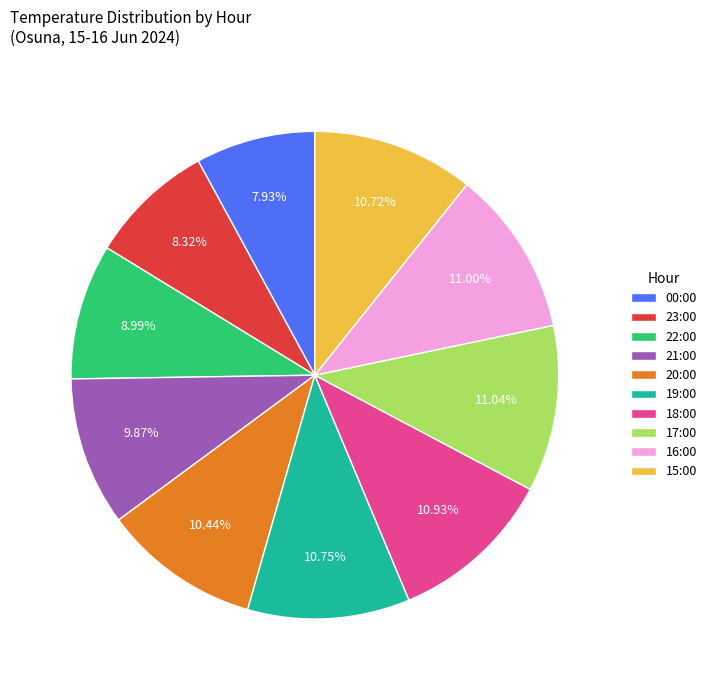

How many slices are in this pie chart?

10